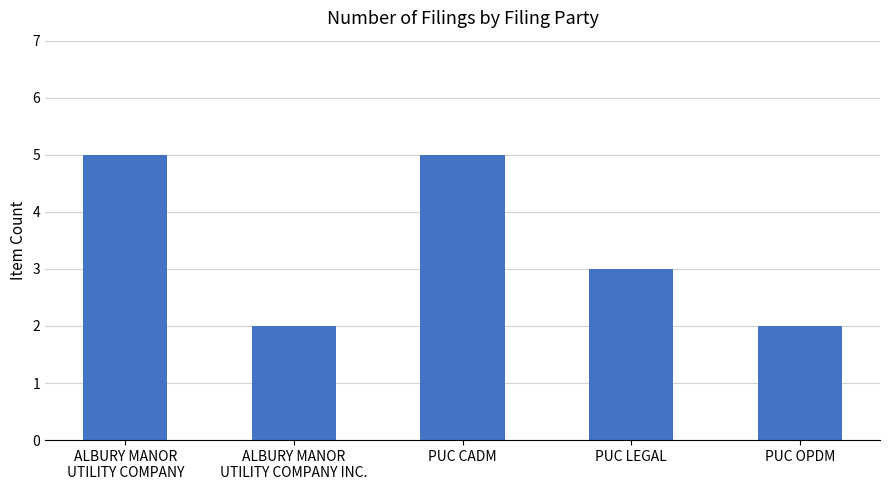

The value at PUC LEGAL is 3. True or false?

True